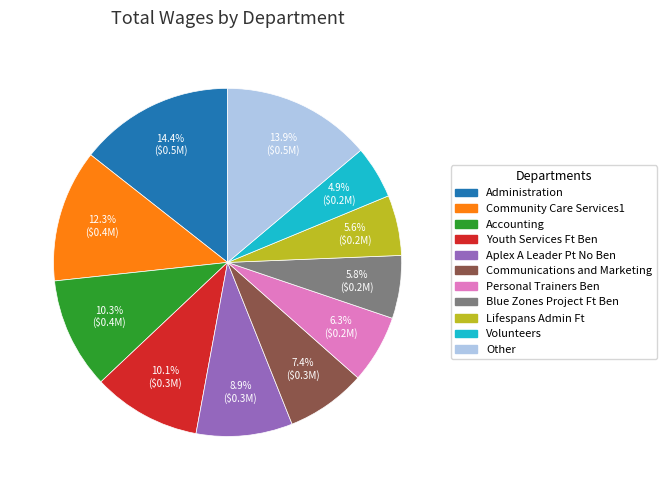

How many segments does this pie chart have?

11